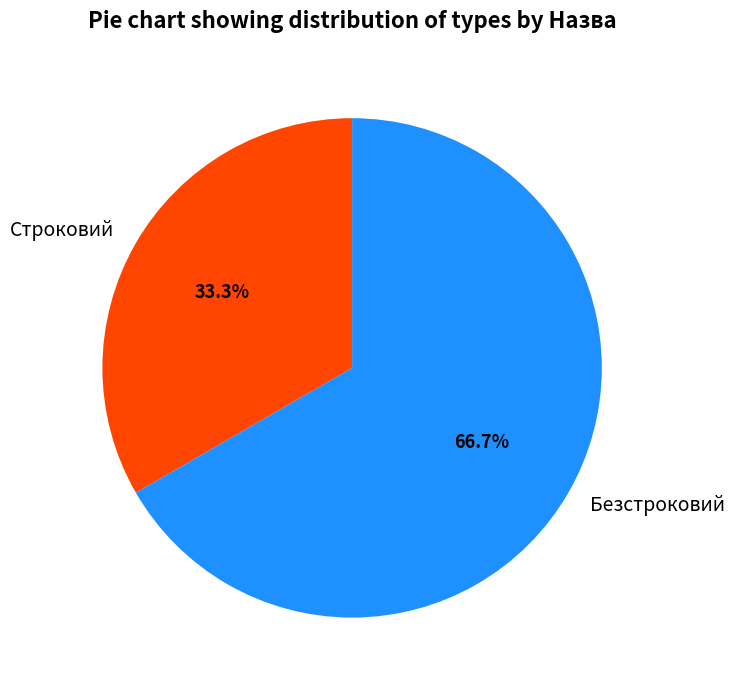

What is the total percentage of Строковий and Безстроковий?

100.0%